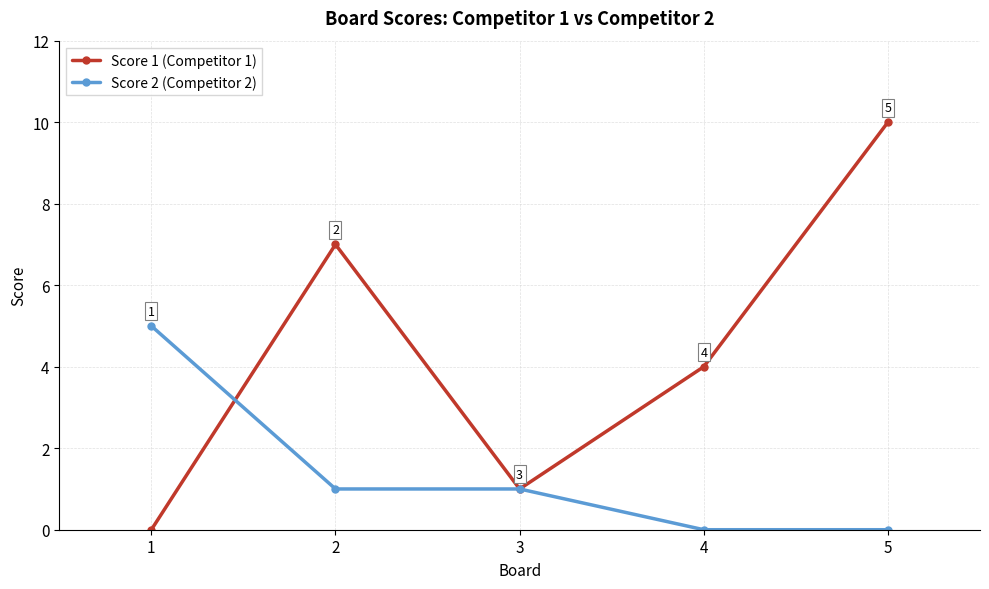

What is the total value across all series at 2?

8